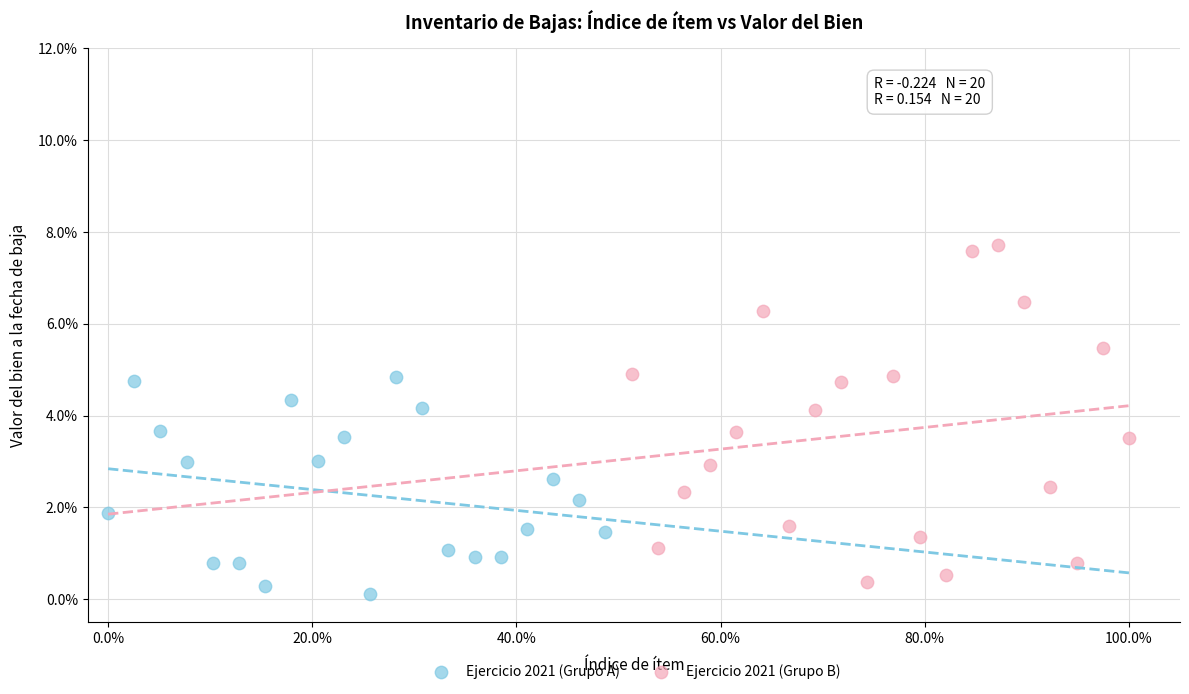

Which series has the widest spread of Y values?

Ejercicio 2021 (Grupo B)